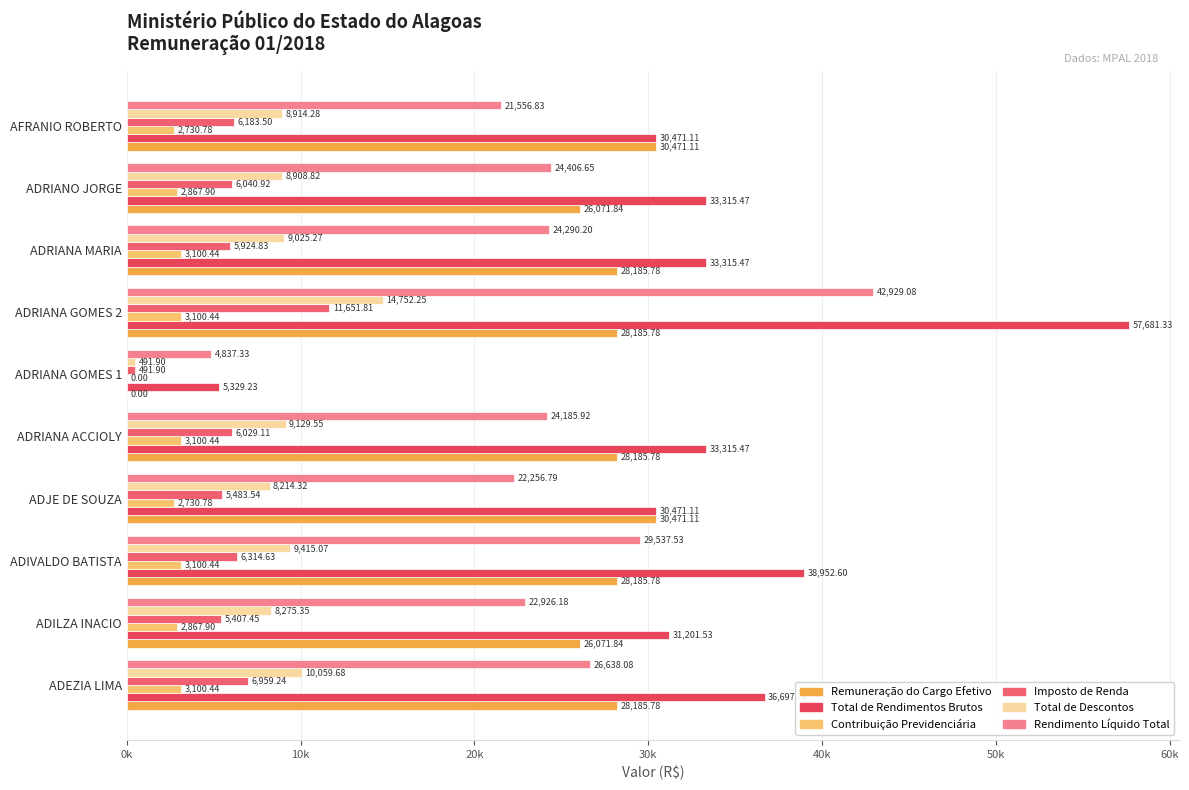

Which series has the largest total across all categories?

Total de Rendimentos Brutos